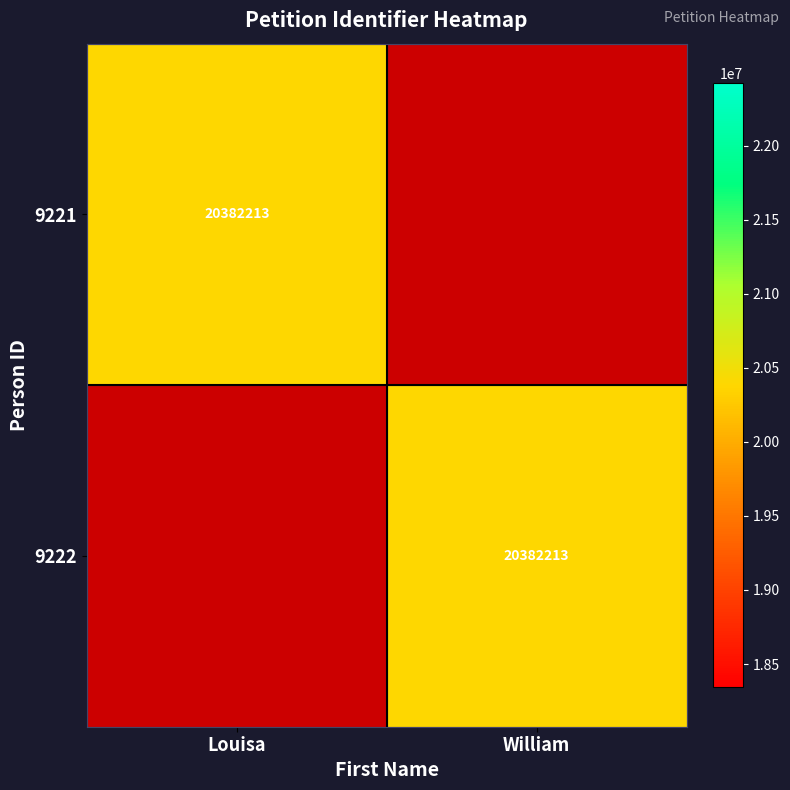

Between Louisa and William, which series saw the biggest shift?

9221